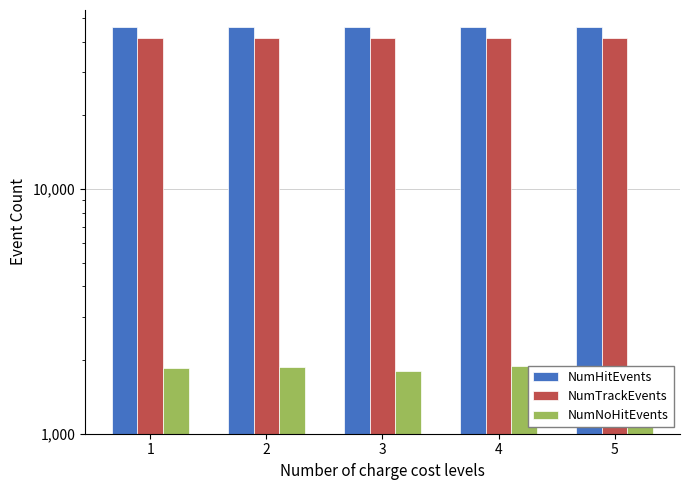

Is it true that NumHitEvents equals 30718 at 4?

False